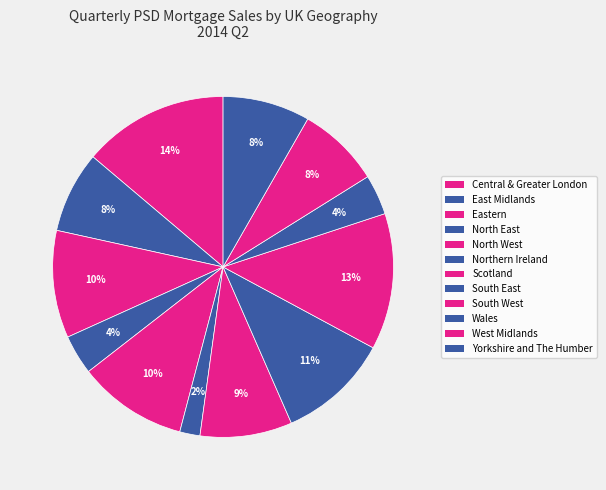

Rank the categories by value from highest to lowest.

Central & Greater London, South West, South East, North West, Eastern, Scotland, Yorkshire and The Humber, West Midlands, East Midlands, Wales, North East, Northern Ireland